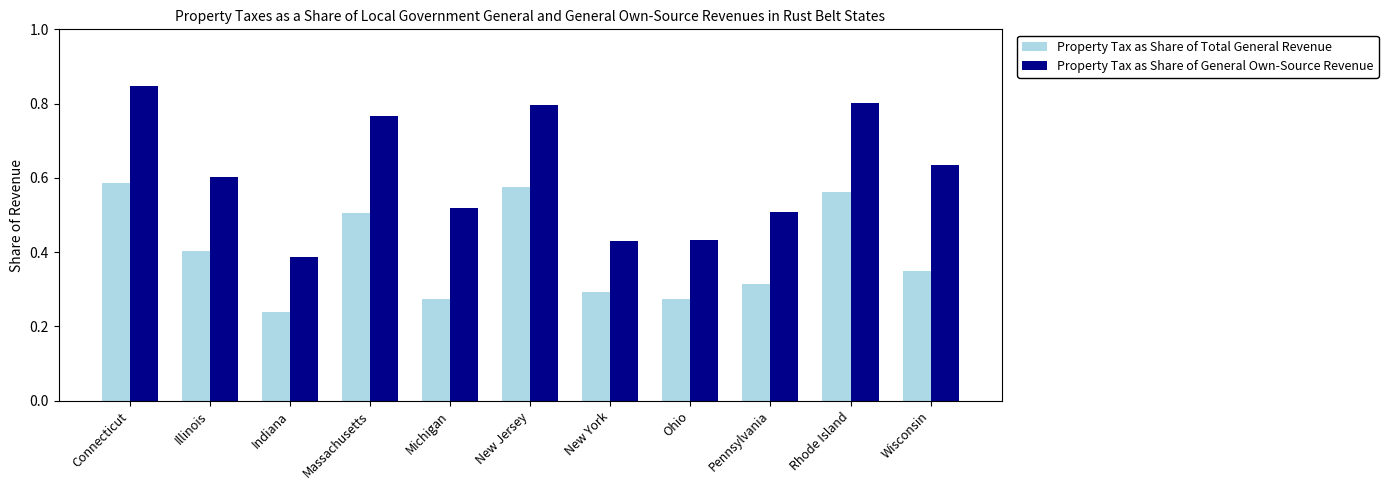

How many bars are there in total?

22